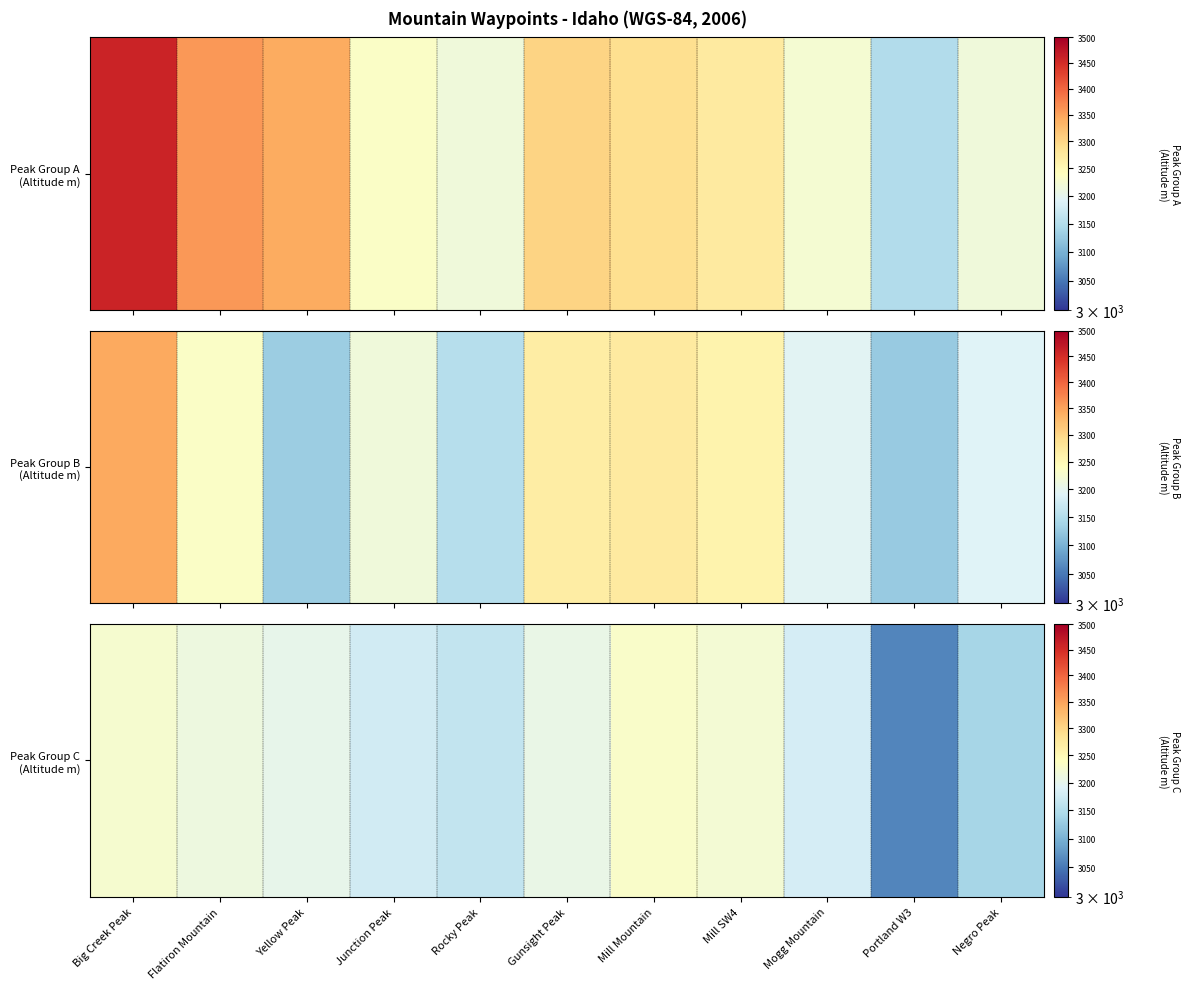

Rank the categories by value from highest to lowest.

Mill Mountain, Big Creek Peak, Mill SW4, Flatiron Mountain, Gunsight Peak, Yellow Peak, Mogg Mountain, Junction Peak, Rocky Peak, Negro Peak, Portland W3